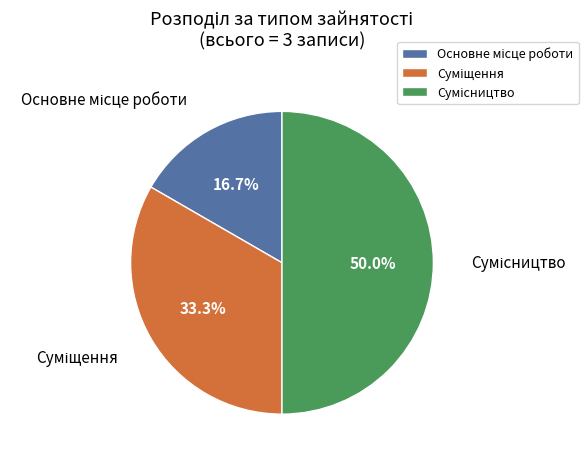

True or false: Сумісництво accounts for 56% of the total.

False